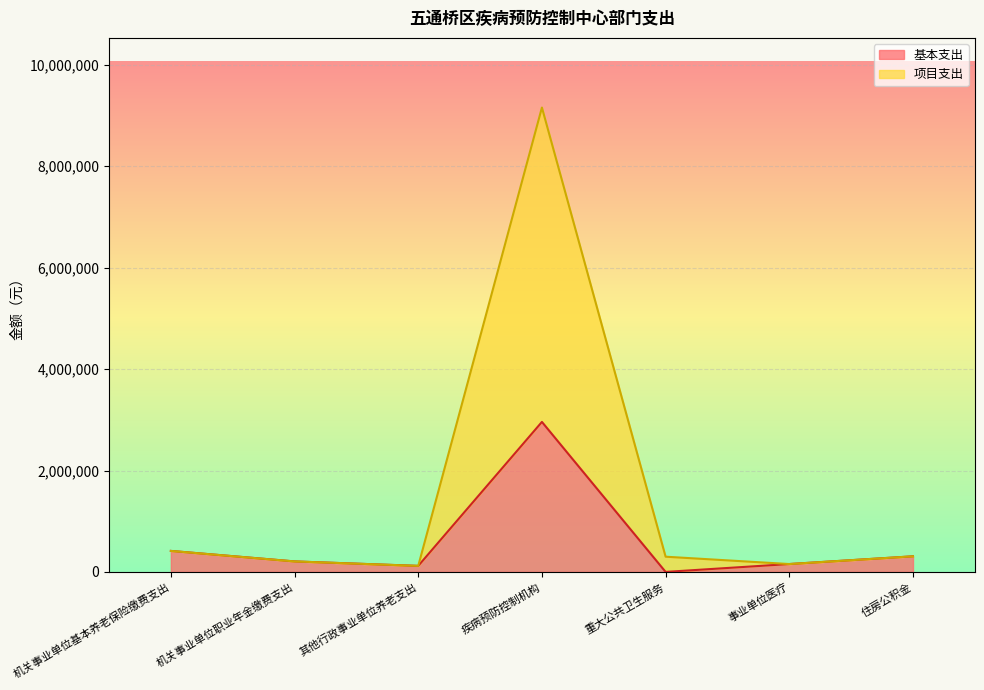

Which series changed the most between 机关事业单位基本养老保险缴费支出 and 重大公共卫生服务?

基本支出